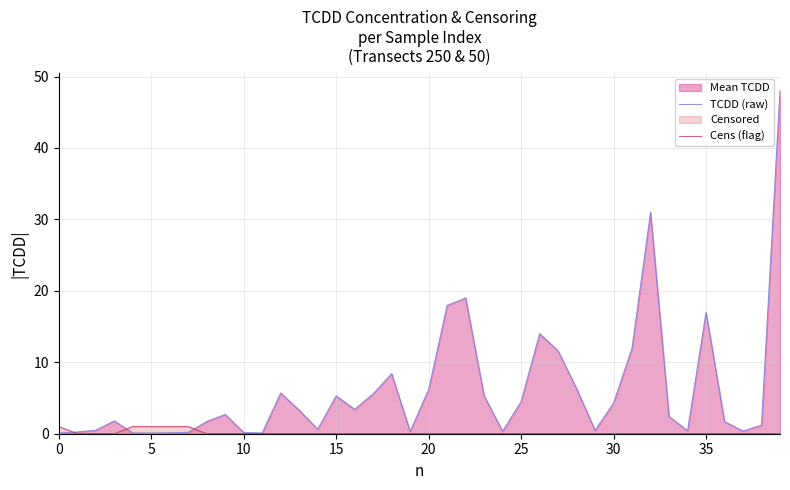

Which series has the widest spread of values?

TCDD (raw)